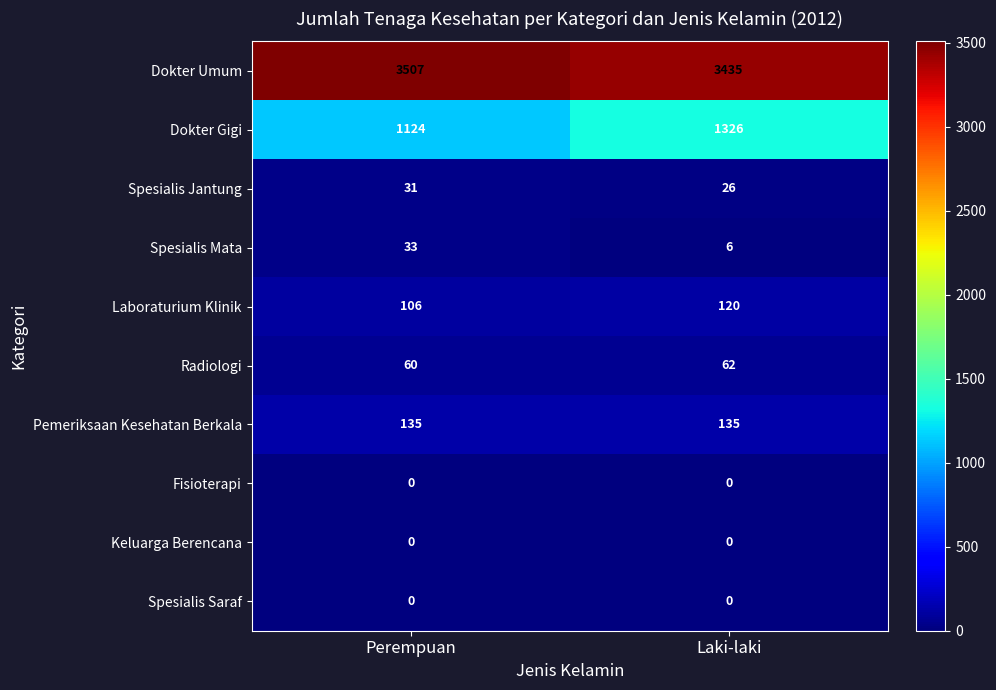

Is it true that Dokter Gigi equals 619 at Perempuan?

False